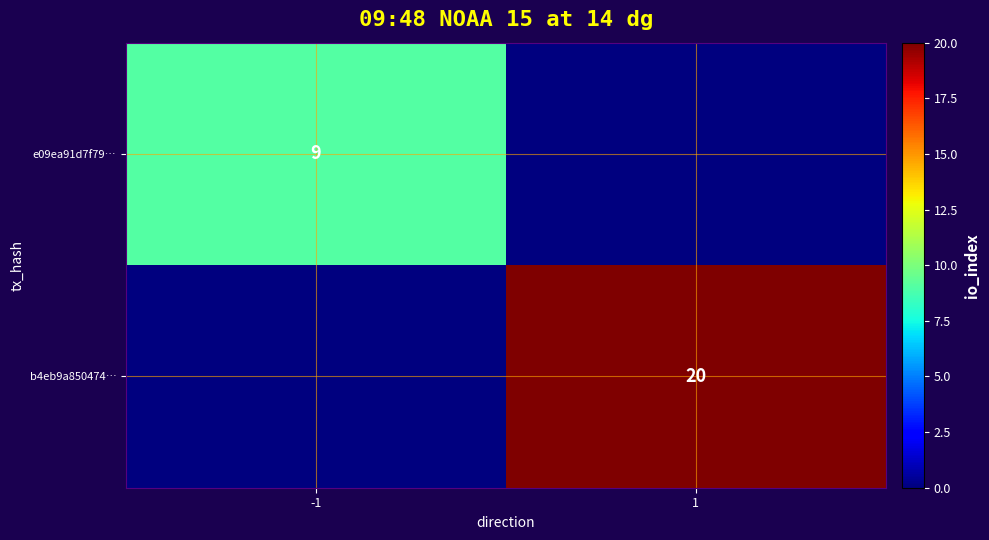

The b4eb9a850474… series shows 32 at 1. True or false?

False